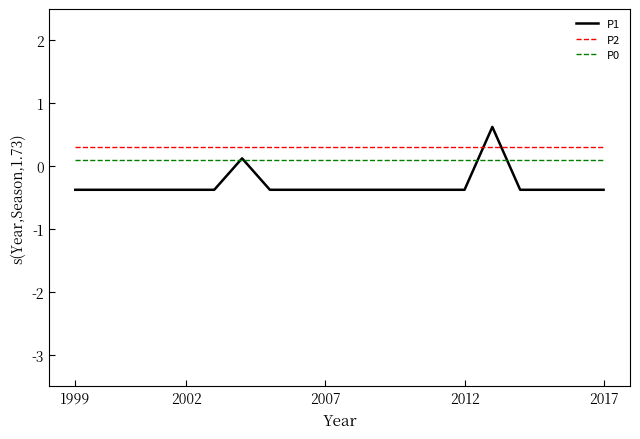

What are all the series names shown in the legend?

P1, P2, P0